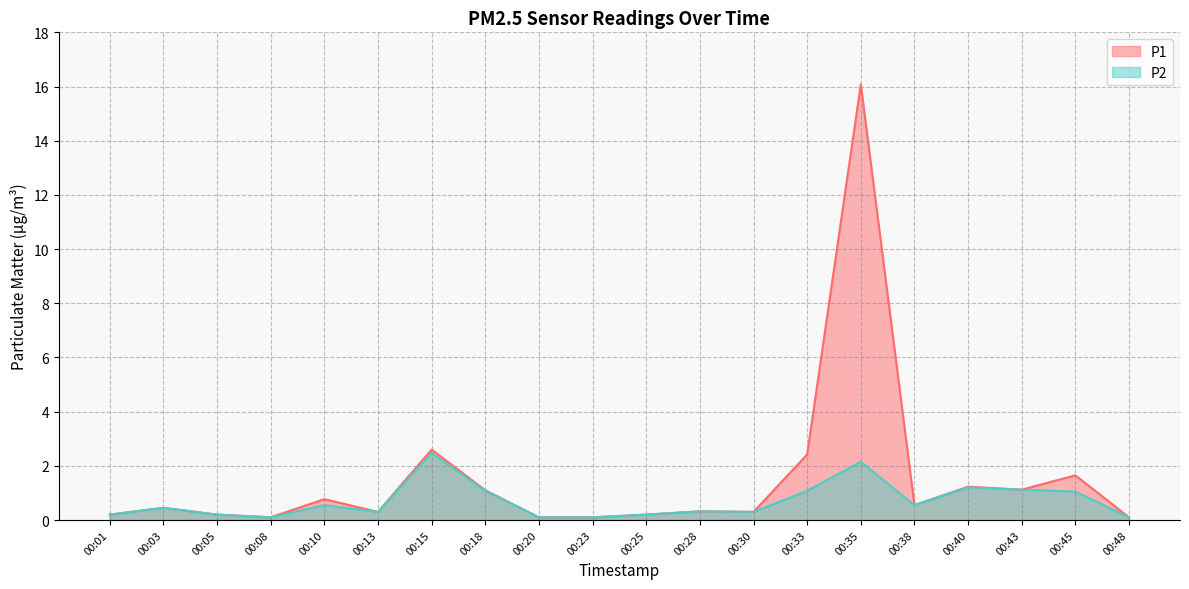

Rank the series by their maximum value, from lowest to highest.

P2, P1